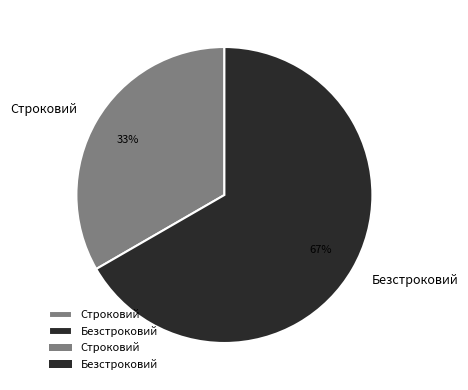

To the nearest percent, what portion does Строковий represent?

33%